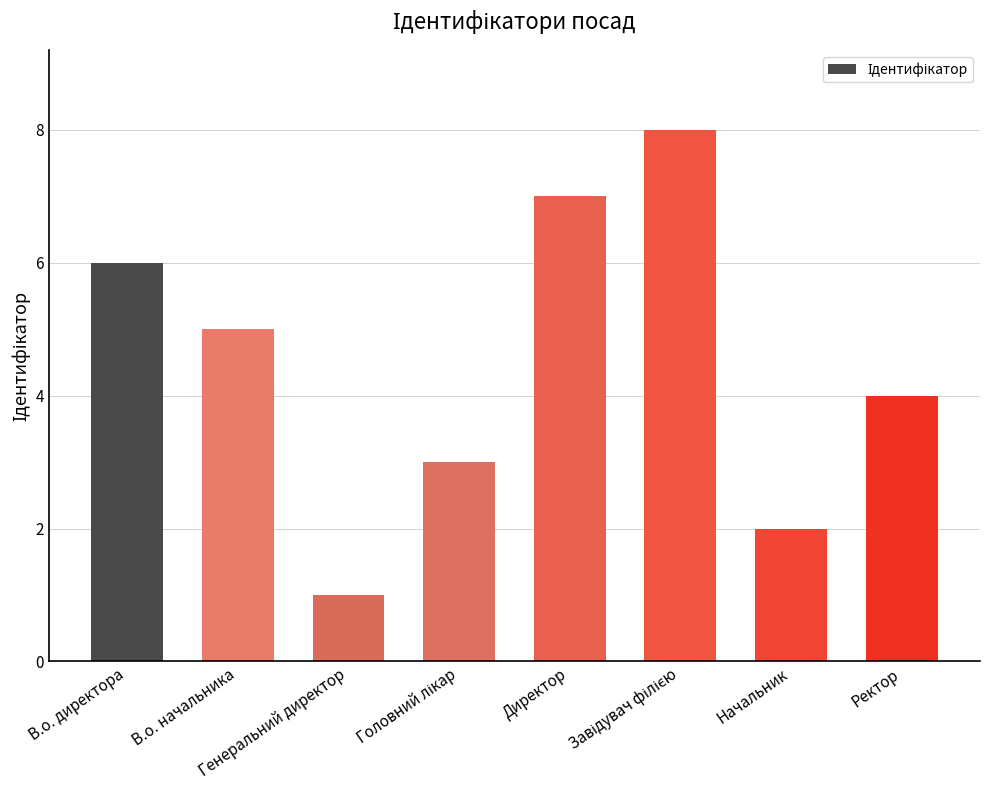

What is the label of the 7th bar from the right?

В.о. начальника